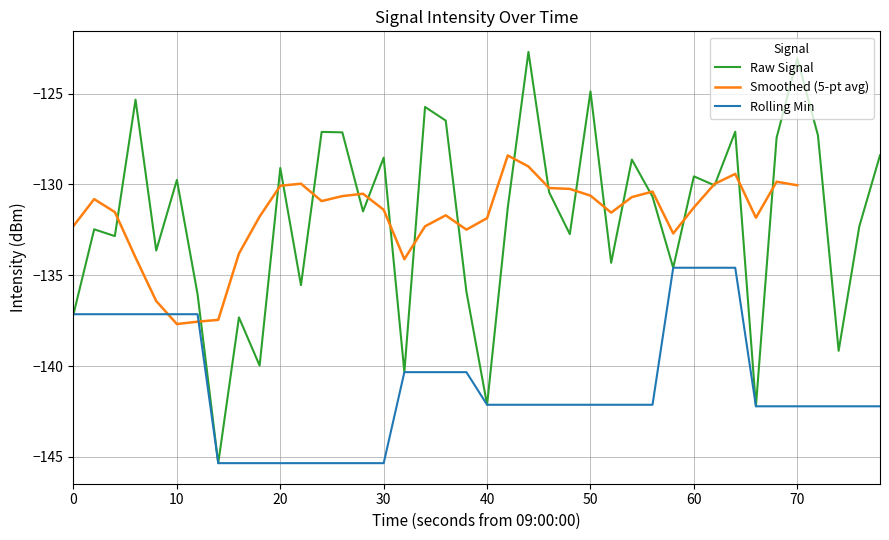

Reading left to right, extract all data points from this chart.

-137.1	-132.5	-132.8	-125.3	-133.6	-129.8	-136.0	-145.3	-137.3	-140.0	-129.1	-135.5	-127.1	-127.1	-131.5	-128.5	-140.3	-125.7	-126.5	-135.9	-142.1	-131.3	-122.7	-130.4	-132.7	-124.9	-134.3	-128.6	-130.7	-134.6	-129.6	-130.0	-127.1	-142.2	-127.4	-123.1	-127.3	-139.2	-132.3	-128.4